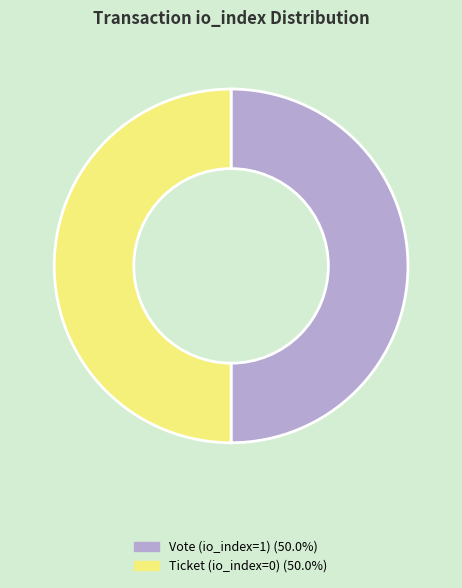

How many slices are in this pie chart?

2